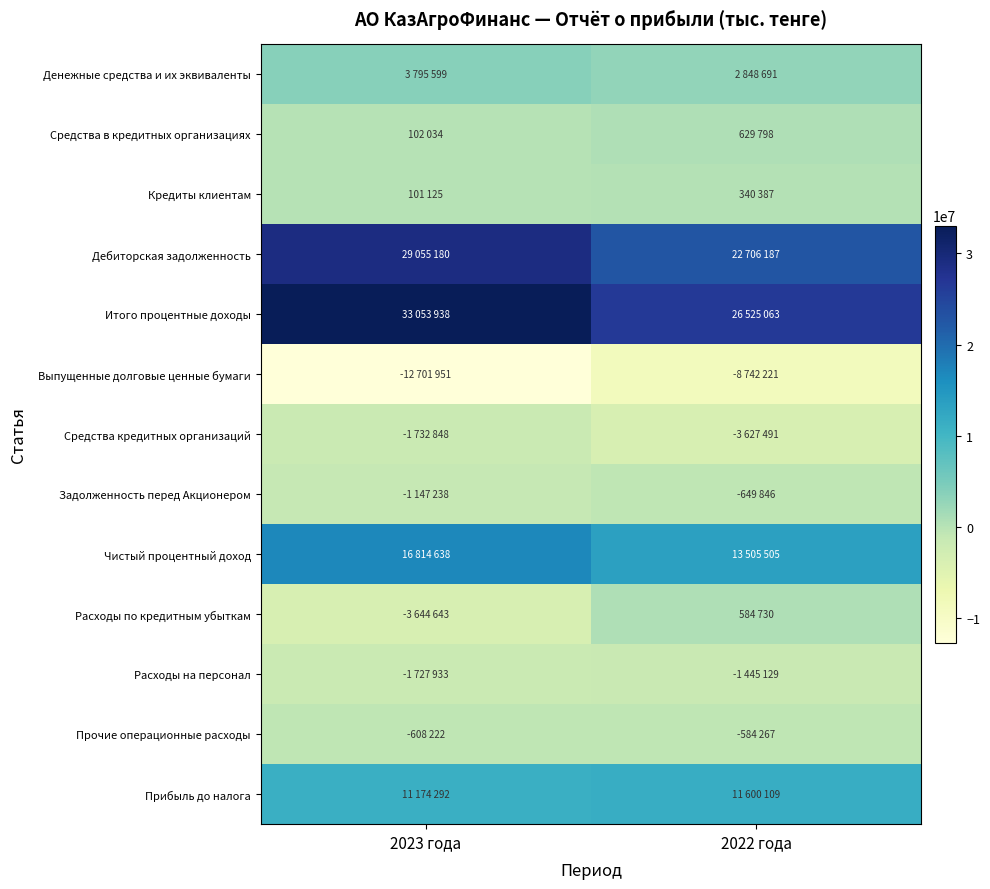

Reading left to right, extract all data points from this chart.

Денежные средства и их эквиваленты: 2023 года=3795599	2022 года=2848691
Средства в кредитных организациях: 2023 года=102034	2022 года=629798
Кредиты клиентам: 2023 года=101125	2022 года=340387
Дебиторская задолженность: 2023 года=29055180	2022 года=22706187
Итого процентные доходы: 2023 года=33053938	2022 года=26525063
Выпущенные долговые ценные бумаги: 2023 года=-12701951	2022 года=-8742221
Средства кредитных организаций: 2023 года=-1732848	2022 года=-3627491
Задолженность перед Акционером: 2023 года=-1147238	2022 года=-649846
Чистый процентный доход: 2023 года=16814638	2022 года=13505505
Расходы по кредитным убыткам: 2023 года=-3644643	2022 года=584730
Расходы на персонал: 2023 года=-1727933	2022 года=-1445129
Прочие операционные расходы: 2023 года=-608222	2022 года=-584267
Прибыль до налога: 2023 года=11174292	2022 года=11600109